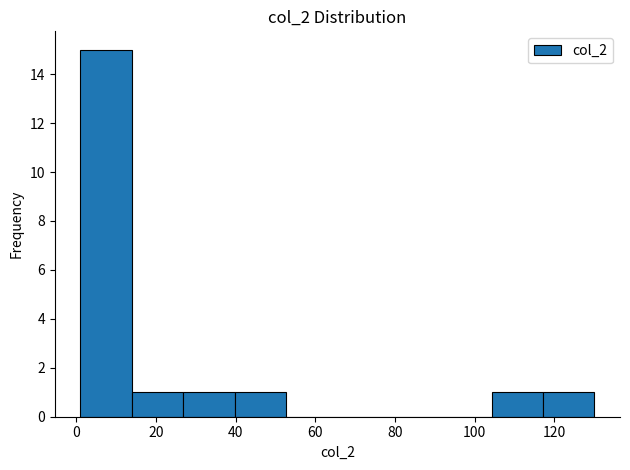

Which range on the x-axis has the tallest bar?

2 to 14